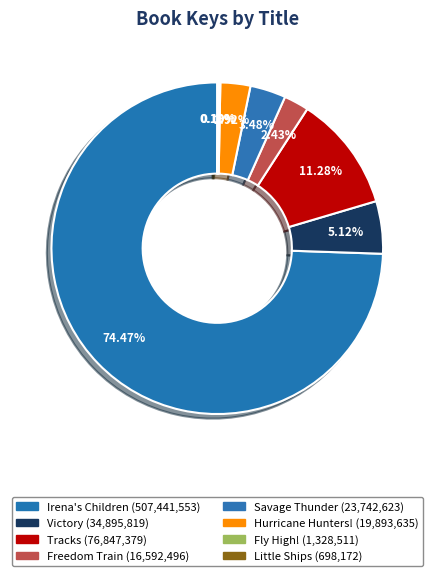

What is the smallest slice in the pie chart?

Little Ships